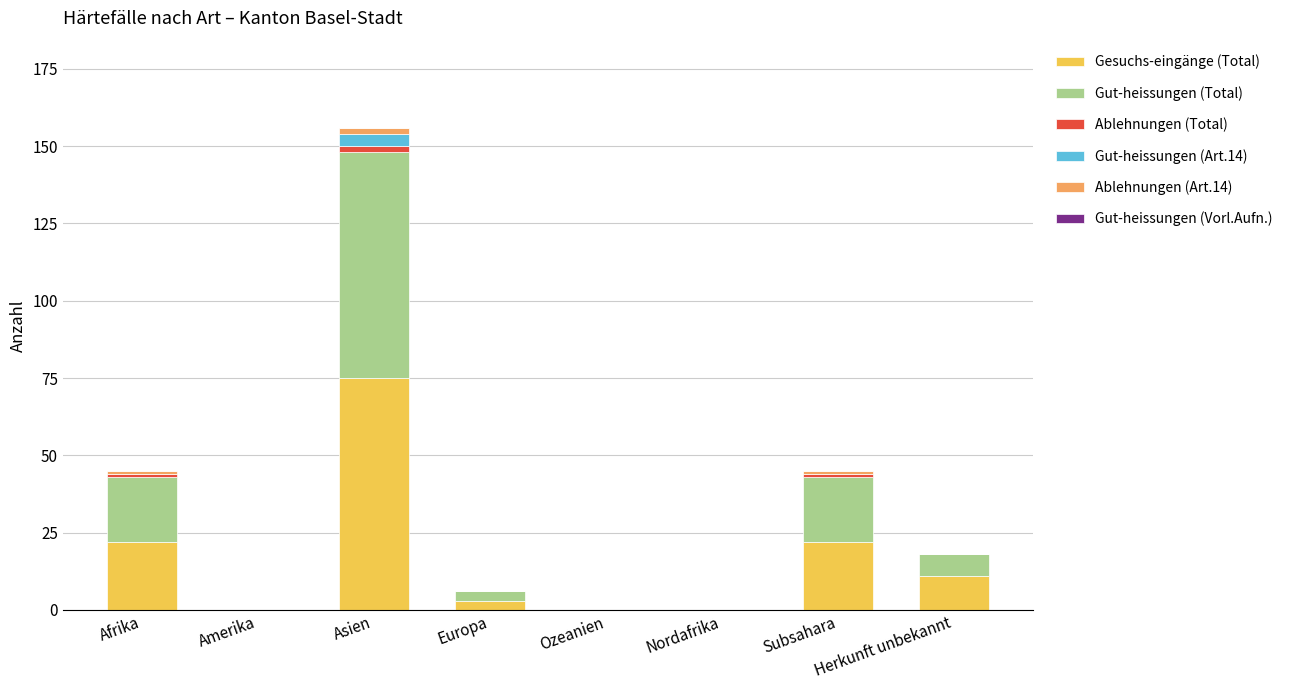

What is the total value across all series at Asien?

156